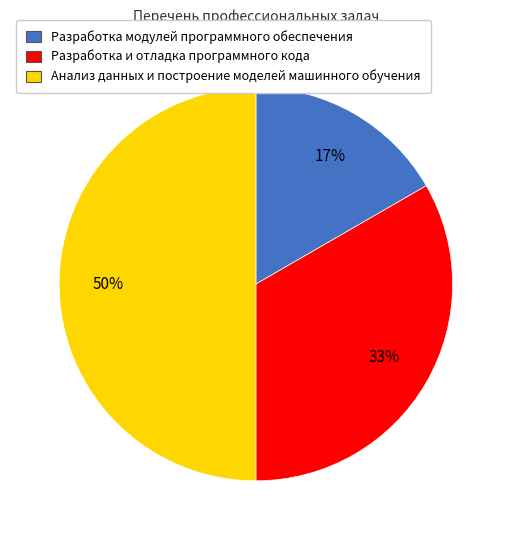

Which slice is the smallest?

Разработка модулей программного обеспечения